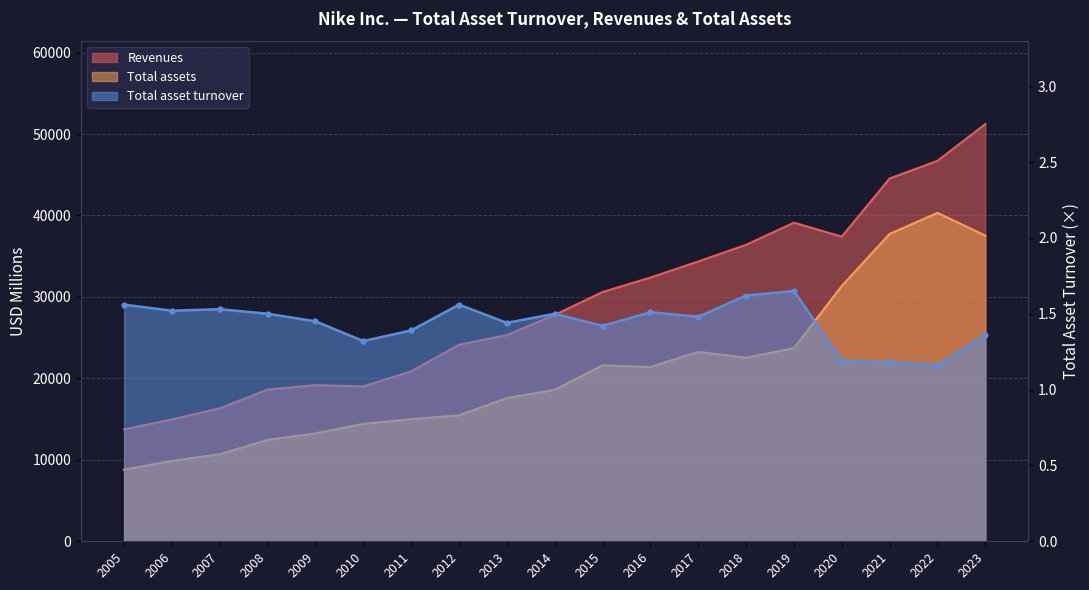

True or false: Total assets and Total asset turnover intersect in this chart.

False